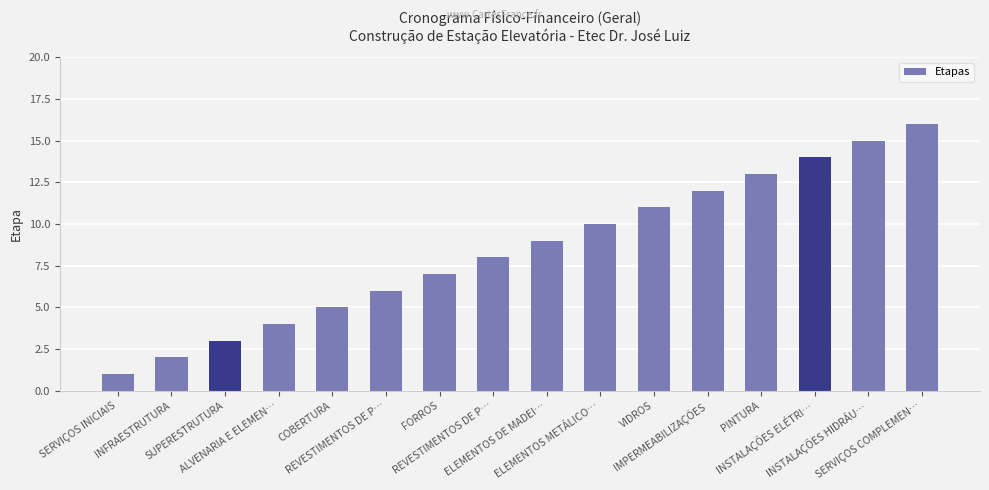

Rank the categories by value from highest to lowest.

SERVIÇOS COMPLEMEN…, INSTALAÇÕES HIDRÁU…, INSTALAÇÕES ELÉTRI…, PINTURA, IMPERMEABILIZAÇÕES, VIDROS, ELEMENTOS METÁLICO…, ELEMENTOS DE MADEI…, REVESTIMENTOS DE P…, FORROS, REVESTIMENTOS DE P…, COBERTURA, ALVENARIA E ELEMEN…, SUPERESTRUTURA, INFRAESTRUTURA, SERVIÇOS INICIAIS